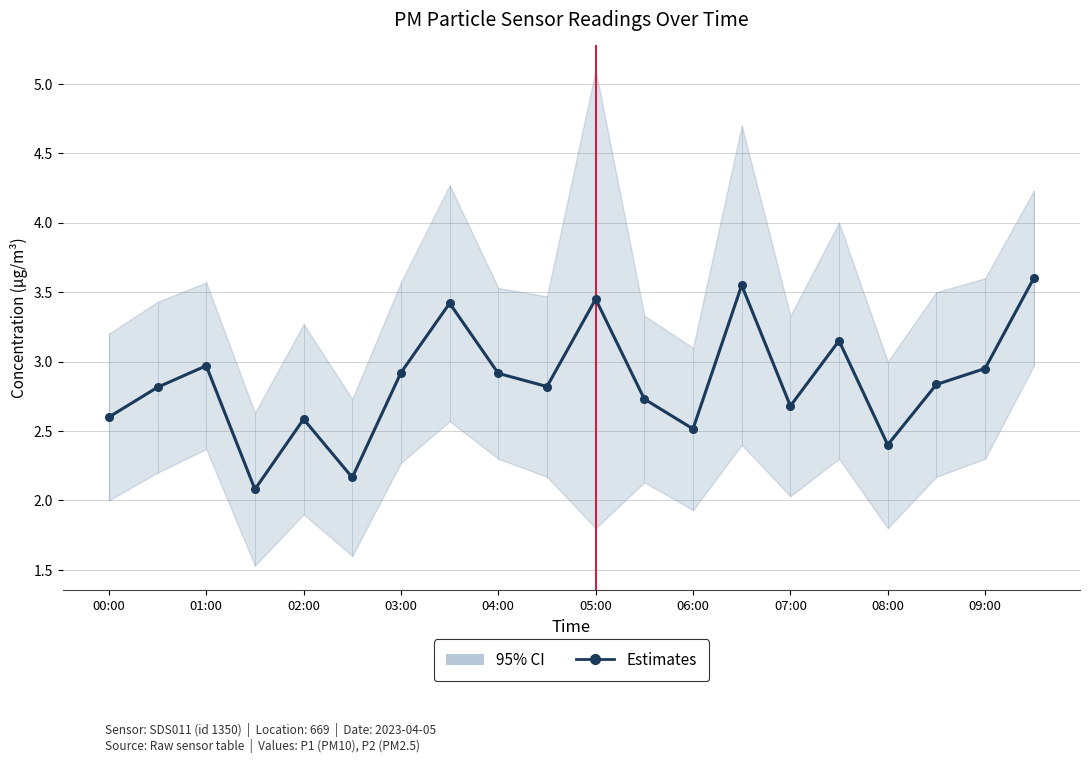

What is the difference between the maximum and minimum values?

1.5